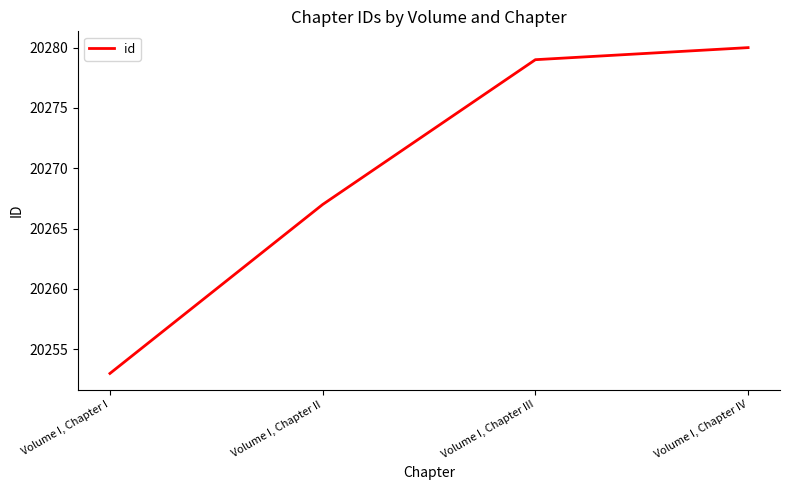

What is the ratio of the value at Volume I, Chapter I to the value at Volume I, Chapter IV?

1.0